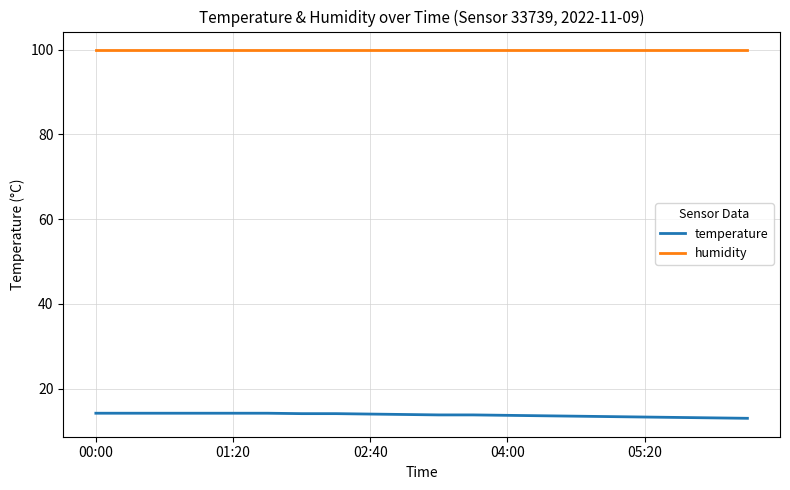

True or false: humidity and temperature cross at least once.

False